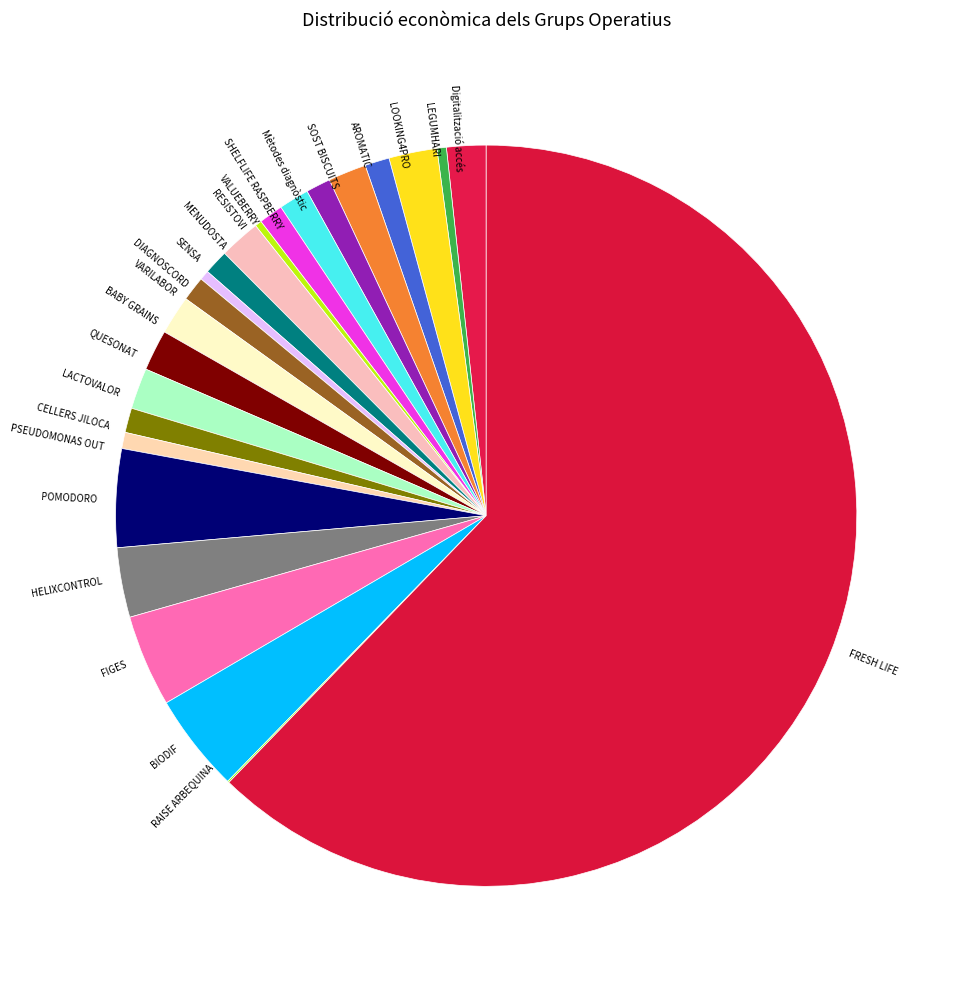

Does Mètodes diagnòstic represent more than half of the total?

No